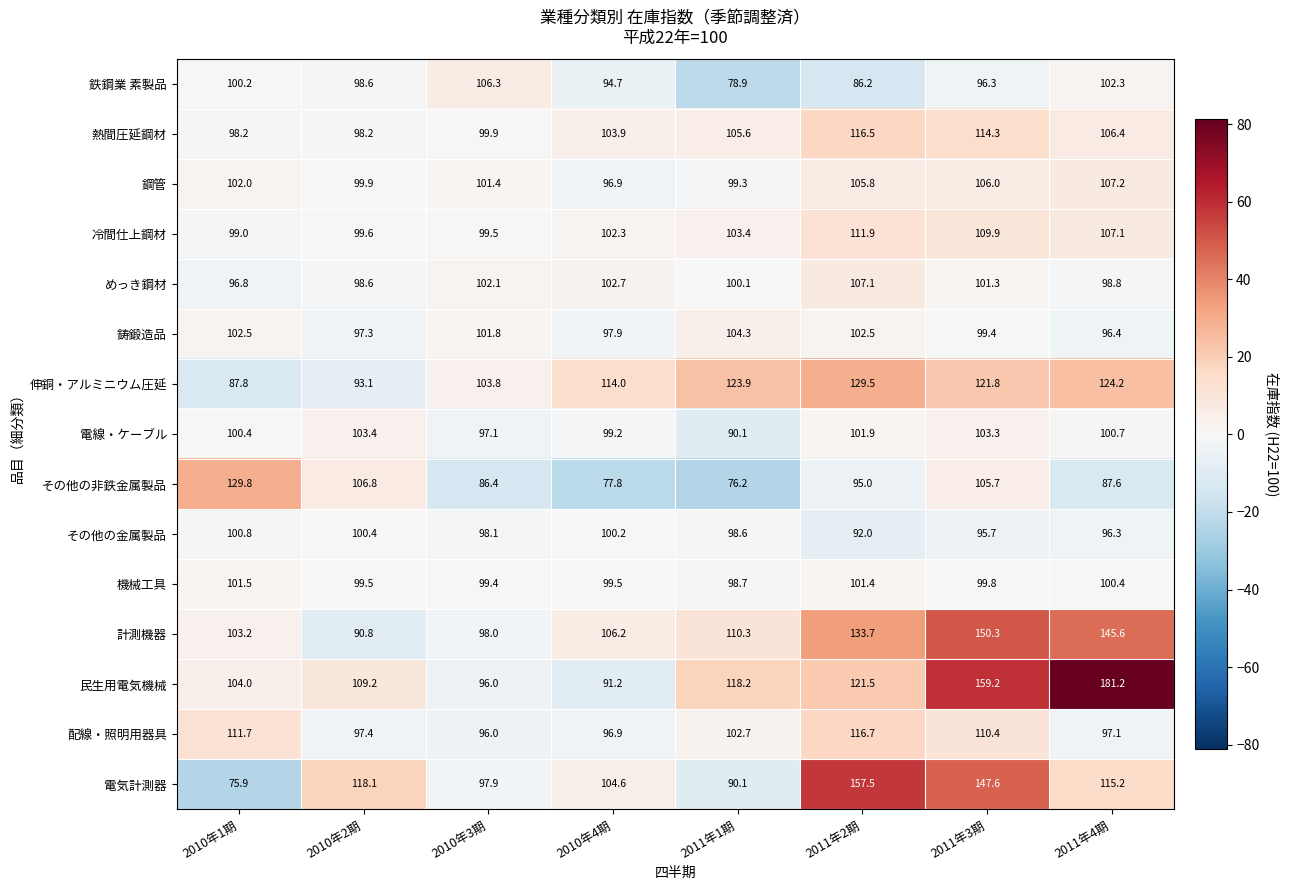

Count the number of categories in the chart.

8